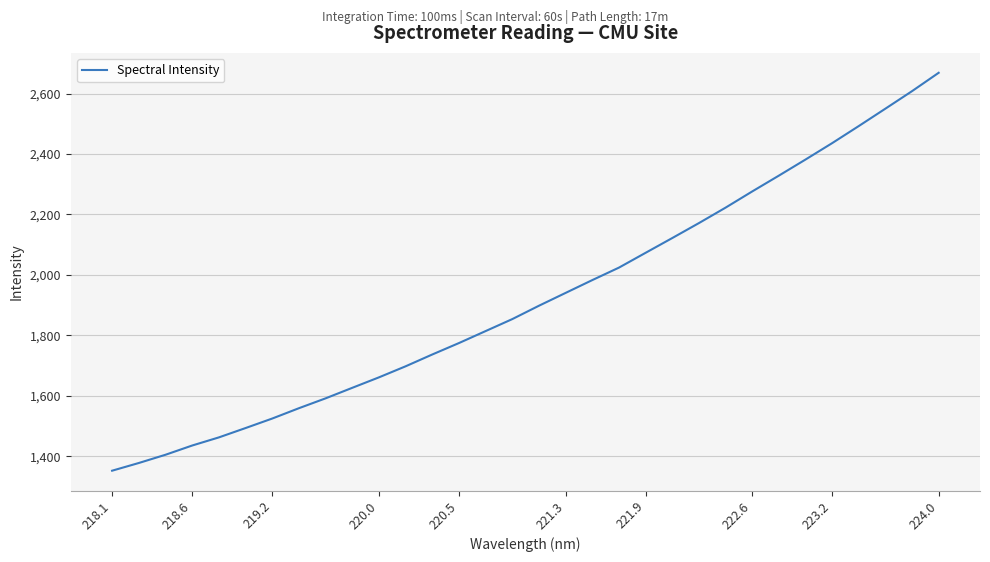

How many lines are shown in the chart?

1